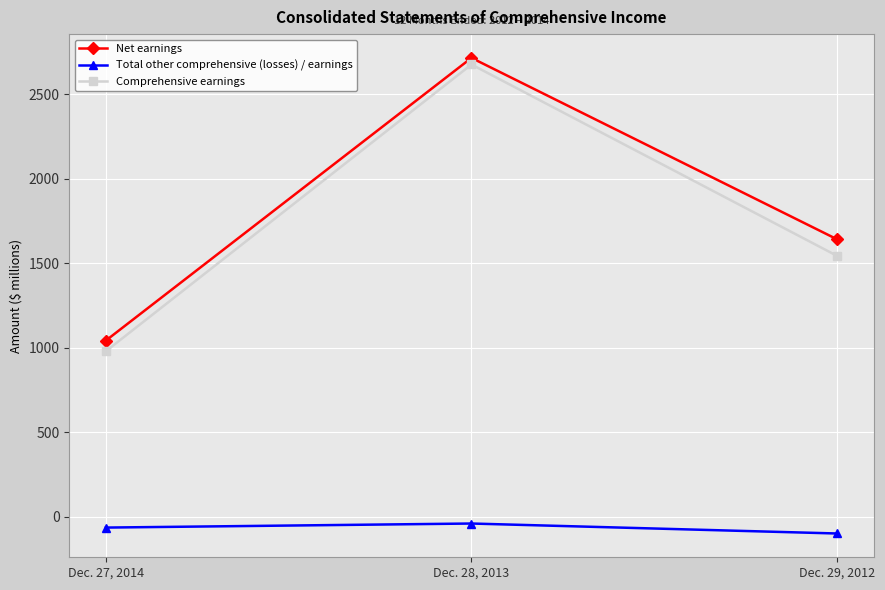

At which category is the sum across all series the highest?

Dec. 28, 2013